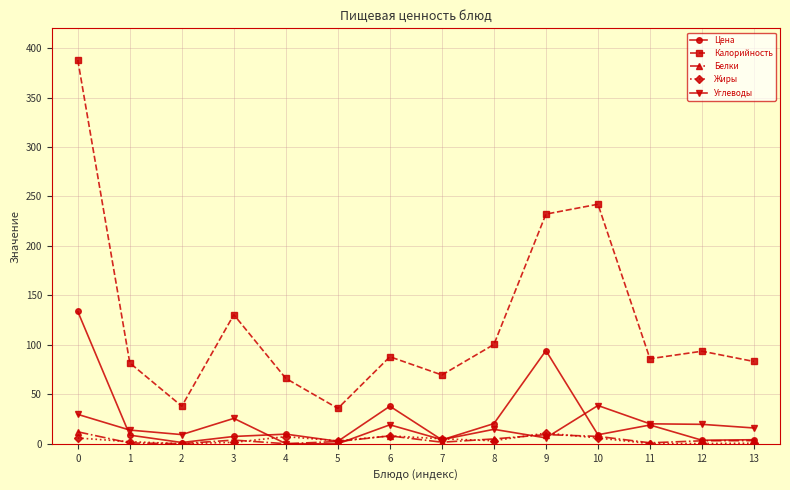

How many categories are shown in the chart?

14